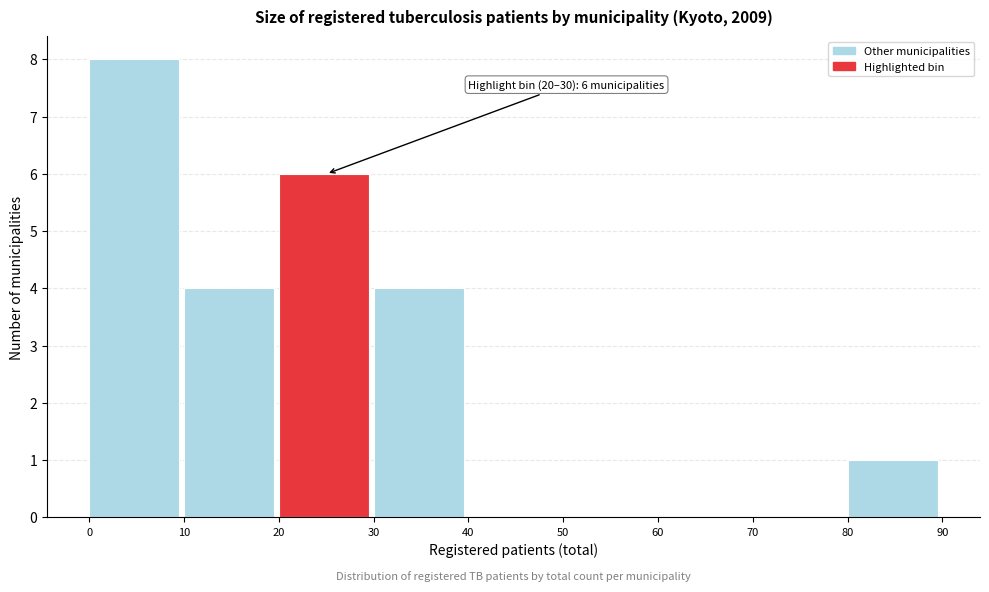

Over which range of the x-axis is the bar tallest?

0 to 10